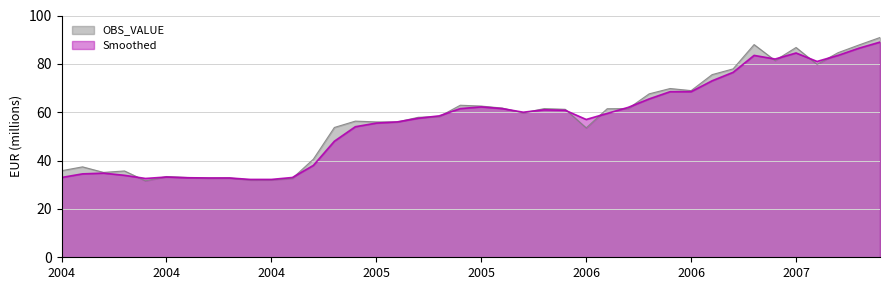

What is the difference between the maximum and second lowest values in the OBS_VALUE series?

58.9